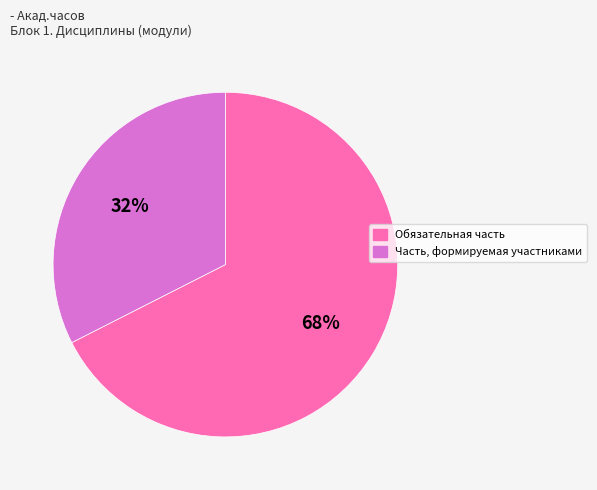

To the nearest percent, what is the average slice percentage?

50%